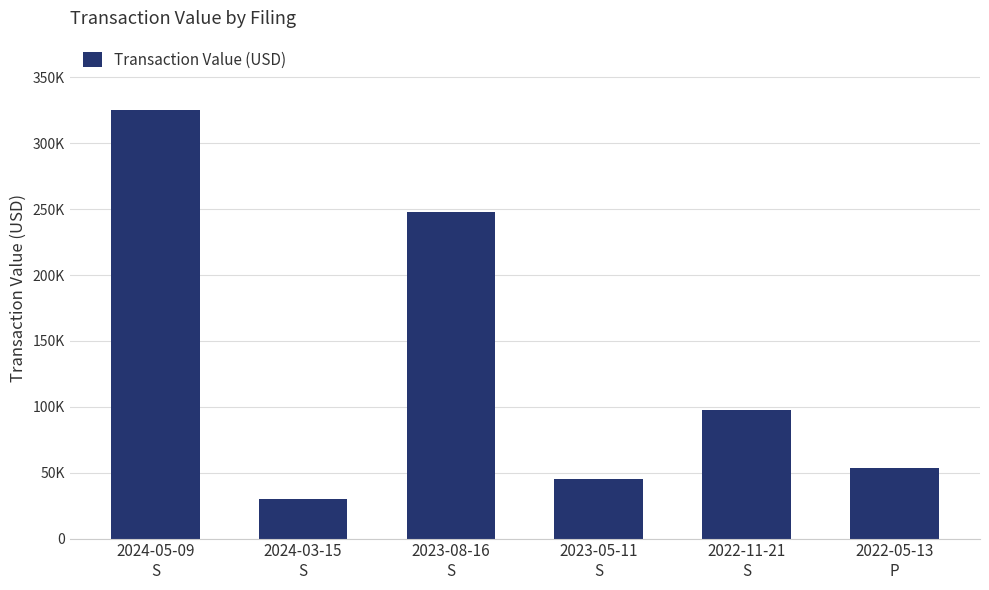

Read the value at 2023-08-16
S, to the nearest 10.

247980